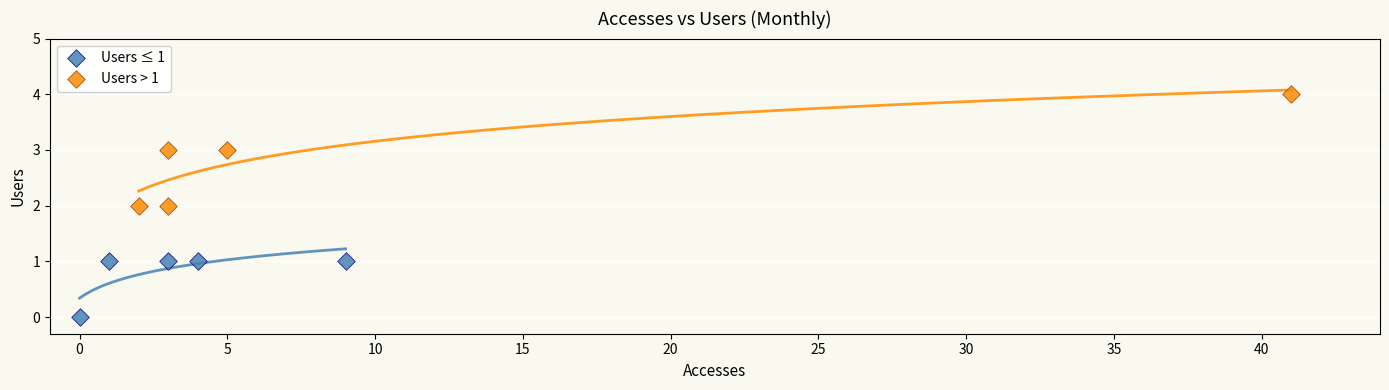

Which series reaches the maximum Y coordinate?

Users > 1